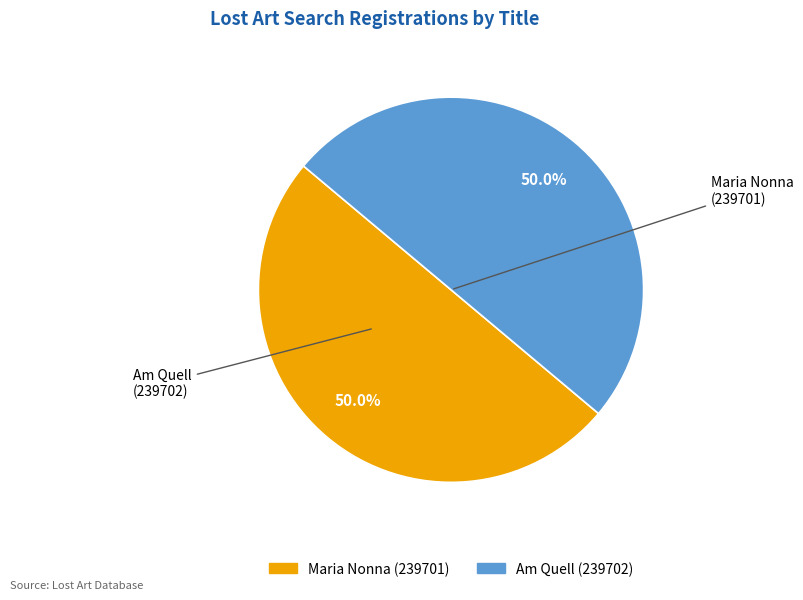

Approximately how many times larger is the value at Am Quell compared to Maria Nonna?

1.0